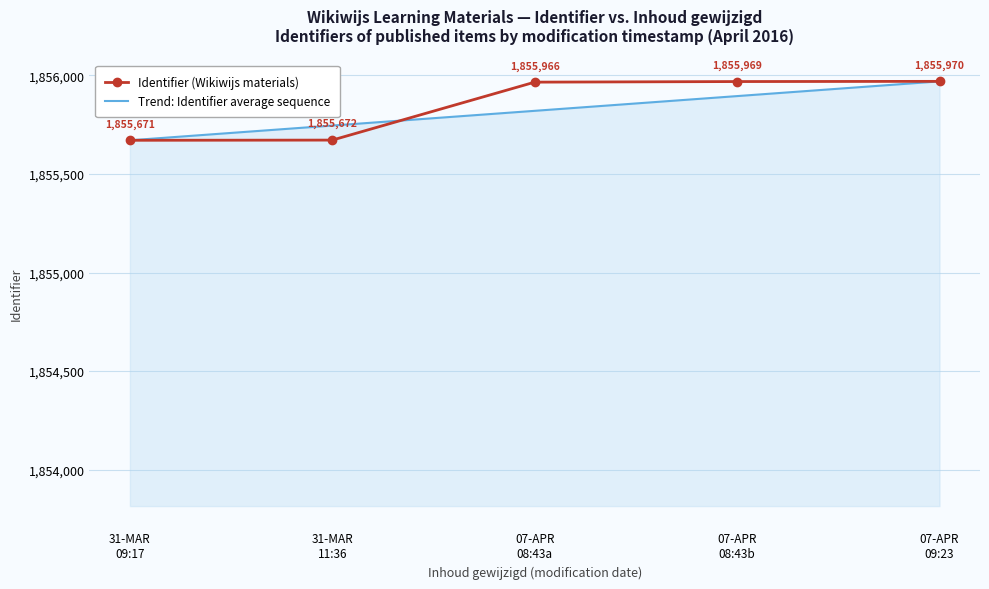

True or false: Identifier (Wikiwijs materials) has a value of 2486003.0 at 07-APR
08:43b.

False